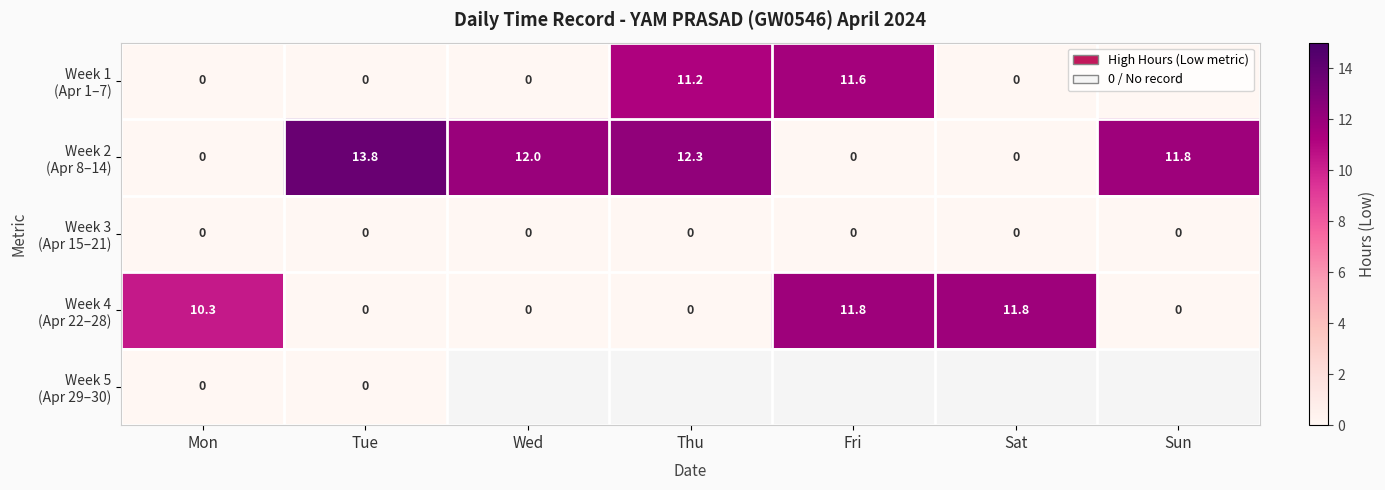

How many categories are shown in the chart?

7